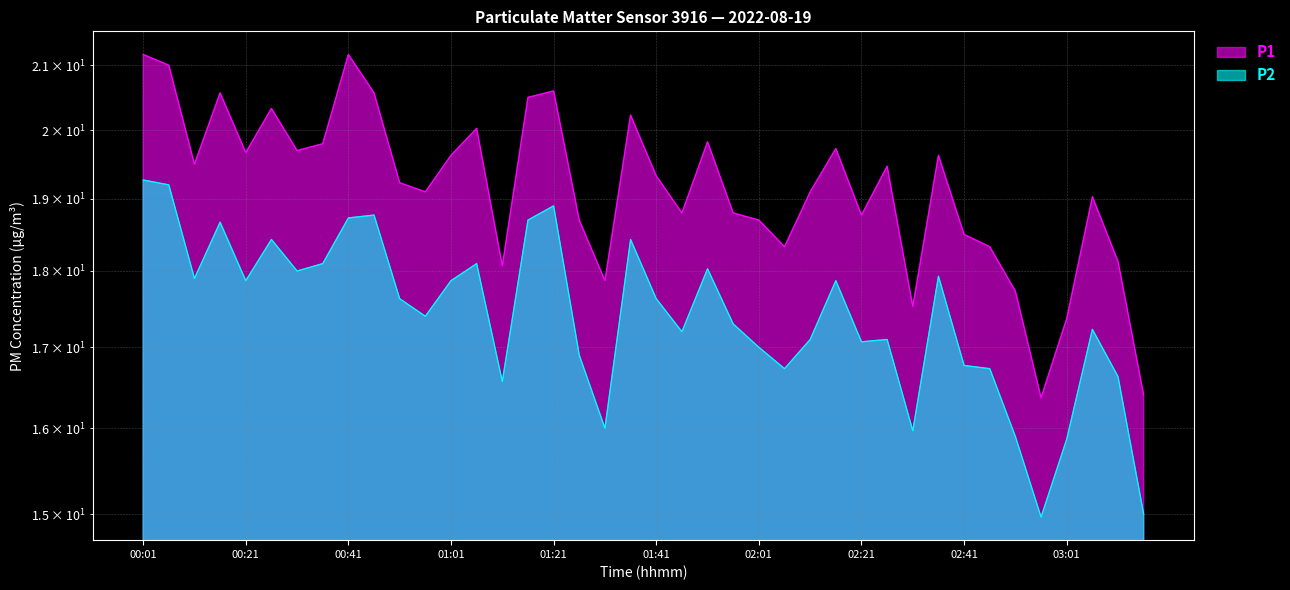

Where does the P2 series first go above 17?

00:01